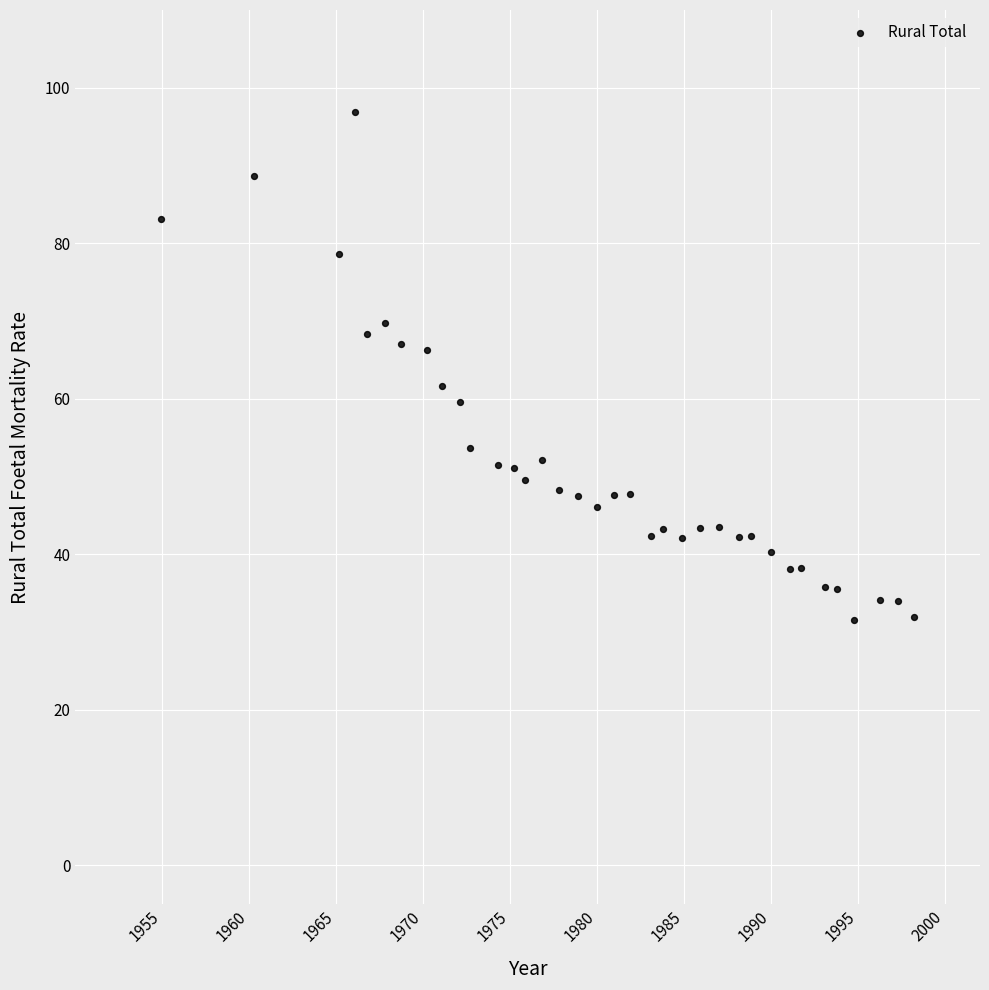

What is the range of Y values (max minus min)?

65.3